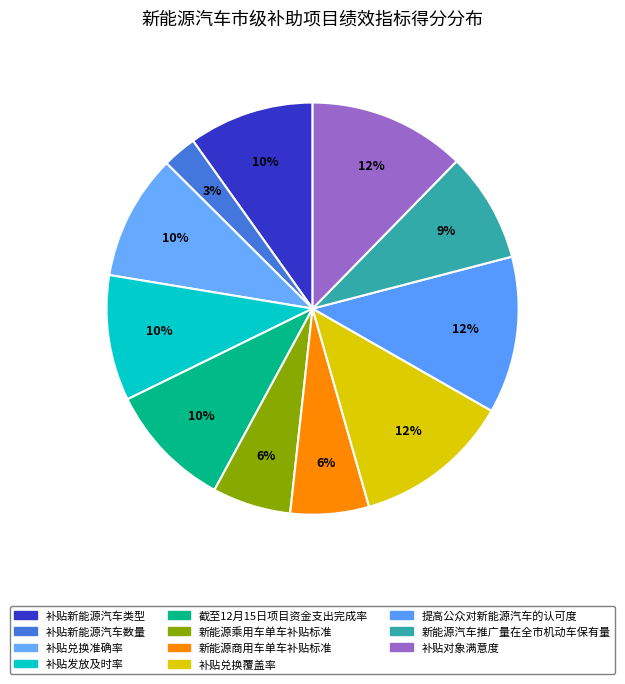

The 提高公众对新能源汽车的认可度 slice represents 12% of the pie. True or false?

True